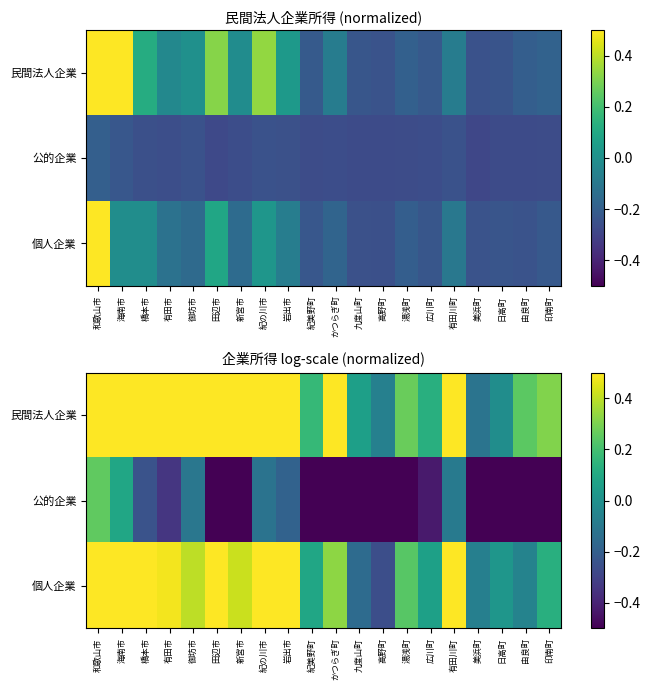

At which label is 公的企業 closest to 0?

有田川町